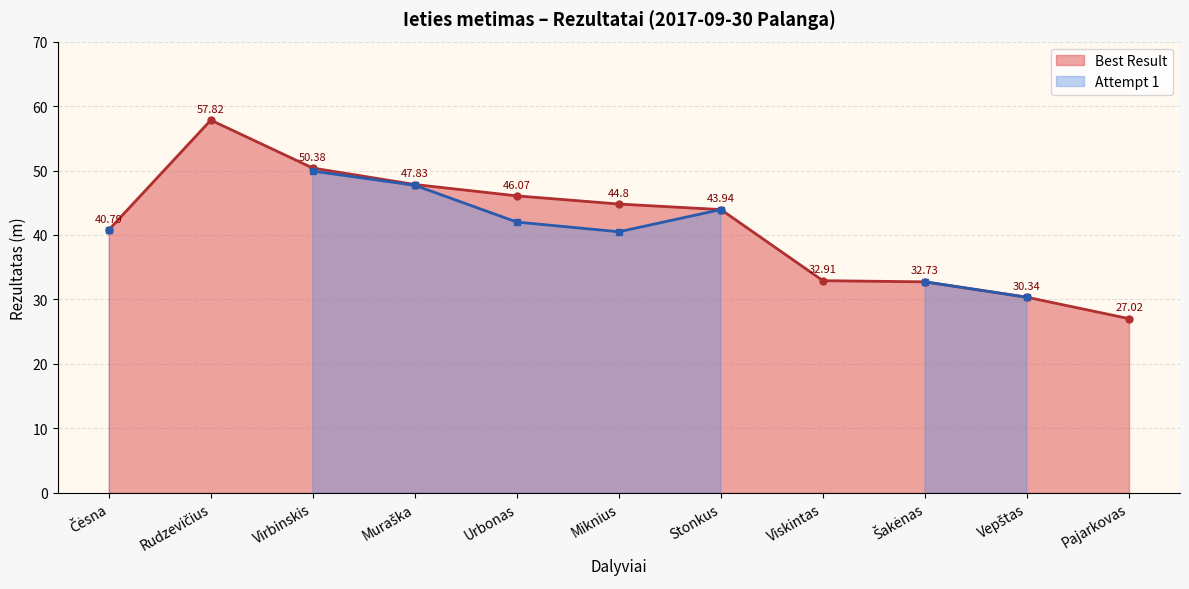

True or false: Best Result has more than 0 interior local peaks.

True